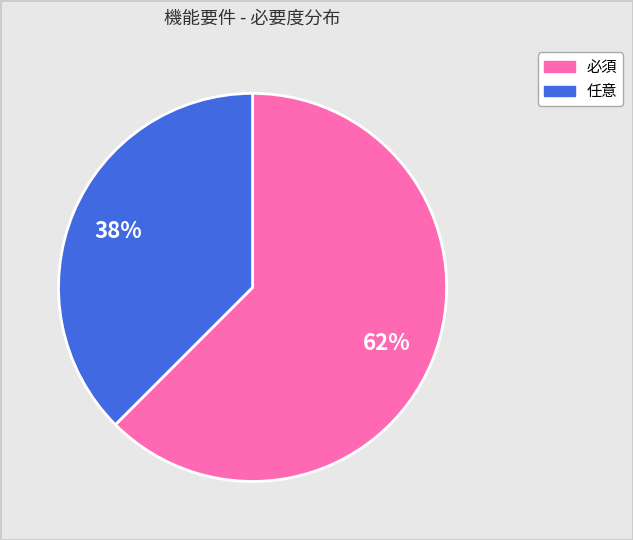

To the nearest percent, what portion does 必須 represent?

62%